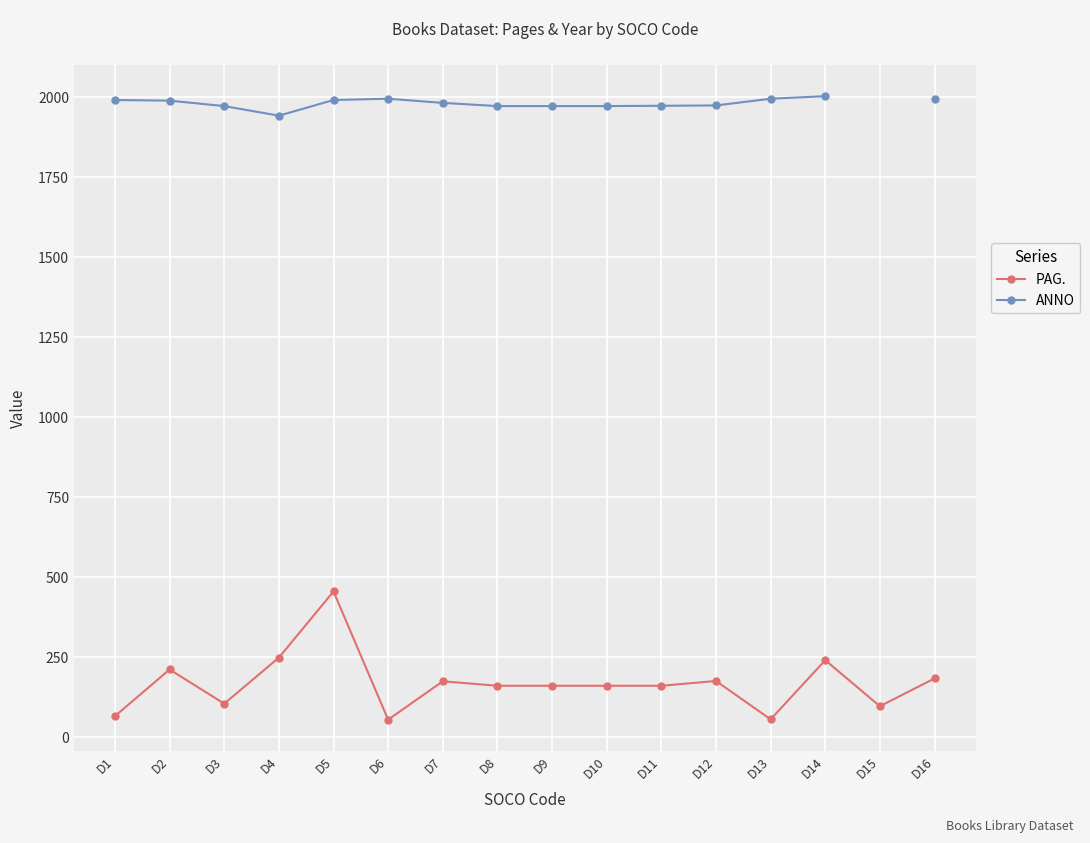

Which category has the highest value in the PAG. series?

D5